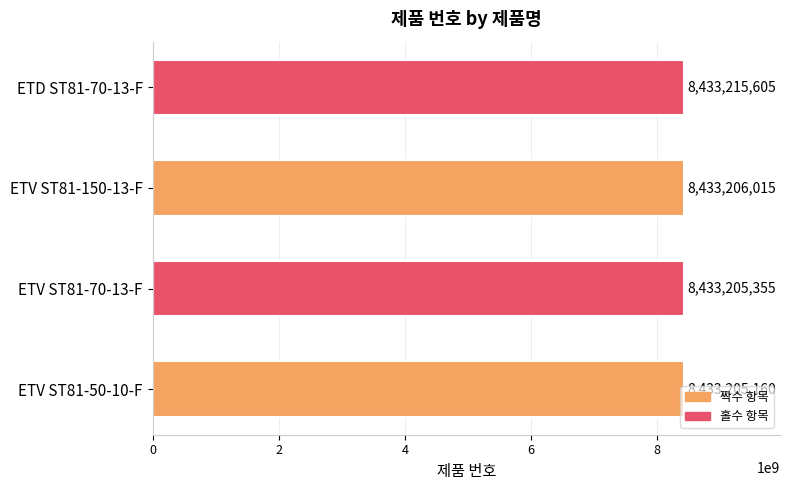

Is it true that the value at ETD ST81-70-13-F is 3321599793?

False